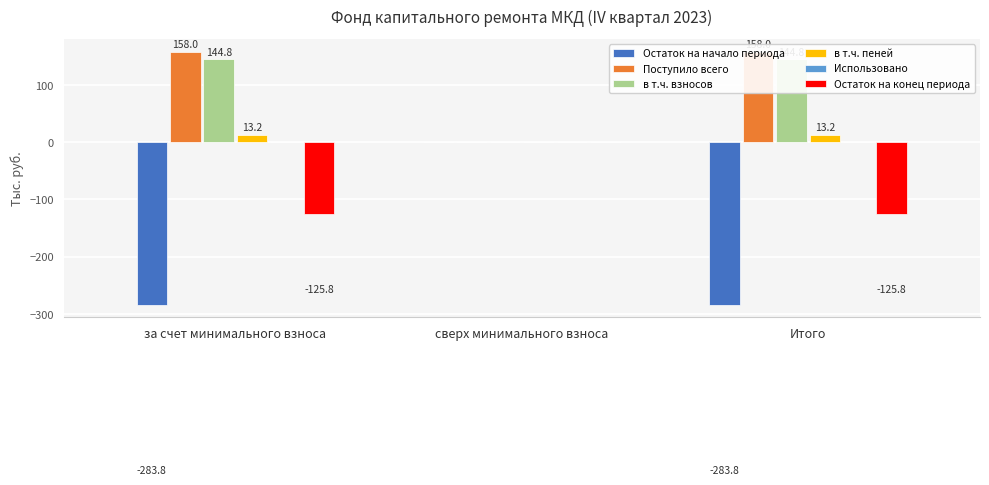

Rank the series by their maximum value, from highest to lowest.

Поступило всего, в т.ч. взносов, в т.ч. пеней, Остаток на начало периода, Использовано, Остаток на конец периода